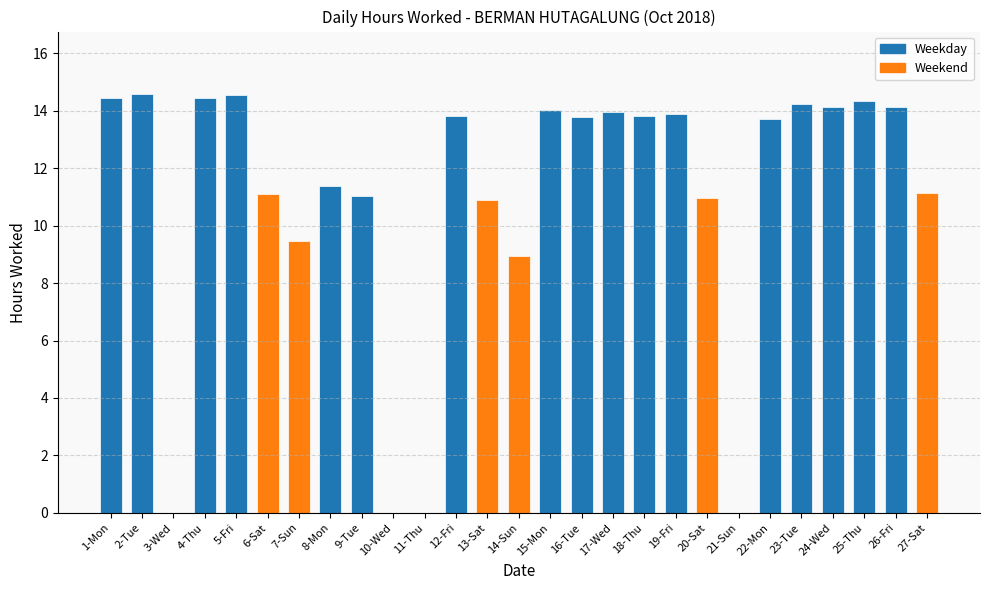

What is the ratio of the value at 2-Tue to the value at 16-Tue?

1.1